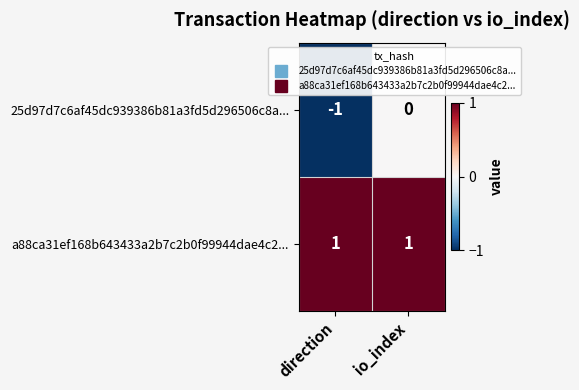

Rank the series at direction from lowest to highest value.

25d97d7c6af45dc939386b81a3fd5d296506c8a..., a88ca31ef168b643433a2b7c2b0f99944dae4c2...